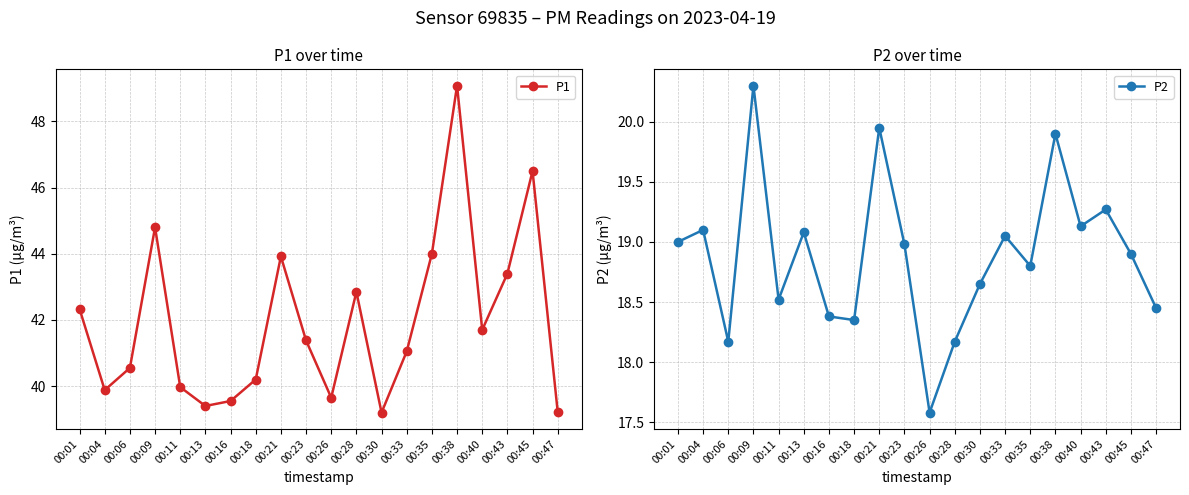

What is the difference between the maximum and minimum values in the P2 series?

2.7